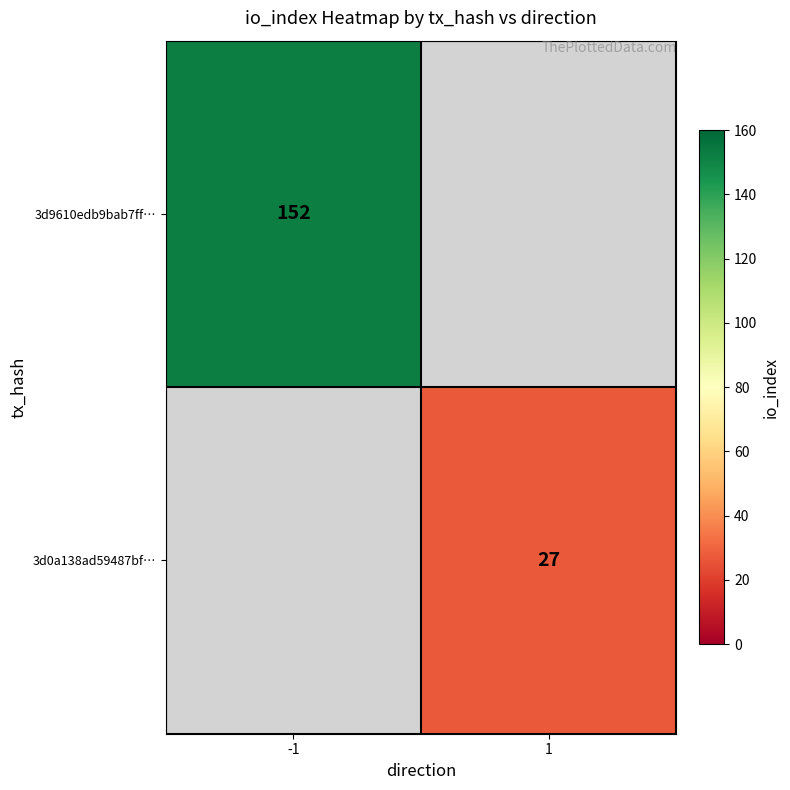

How many series are shown in this chart?

2